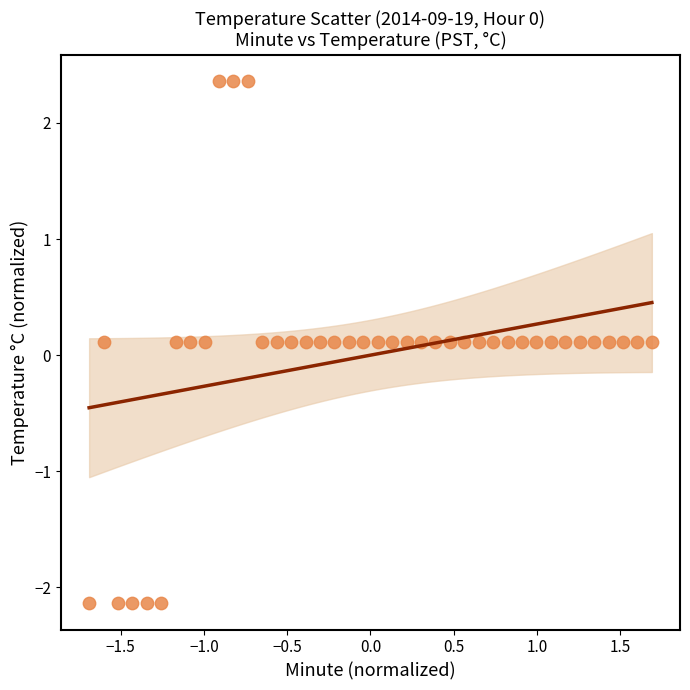

What is the range of Y values (max minus min)?

4.5